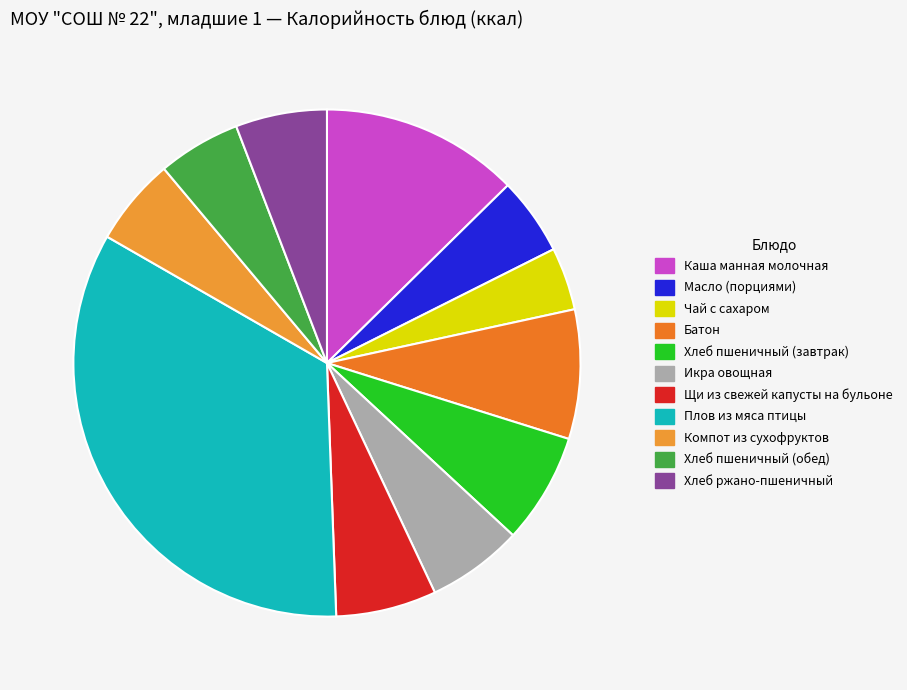

Rank the categories by value from lowest to highest.

Чай с сахаром, Масло (порциями), Хлеб пшеничный (обед), Компот из сухофруктов, Хлеб ржано-пшеничный, Икра овощная, Щи из свежей капусты на бульоне, Хлеб пшеничный (завтрак), Батон, Каша манная молочная, Плов из мяса птицы